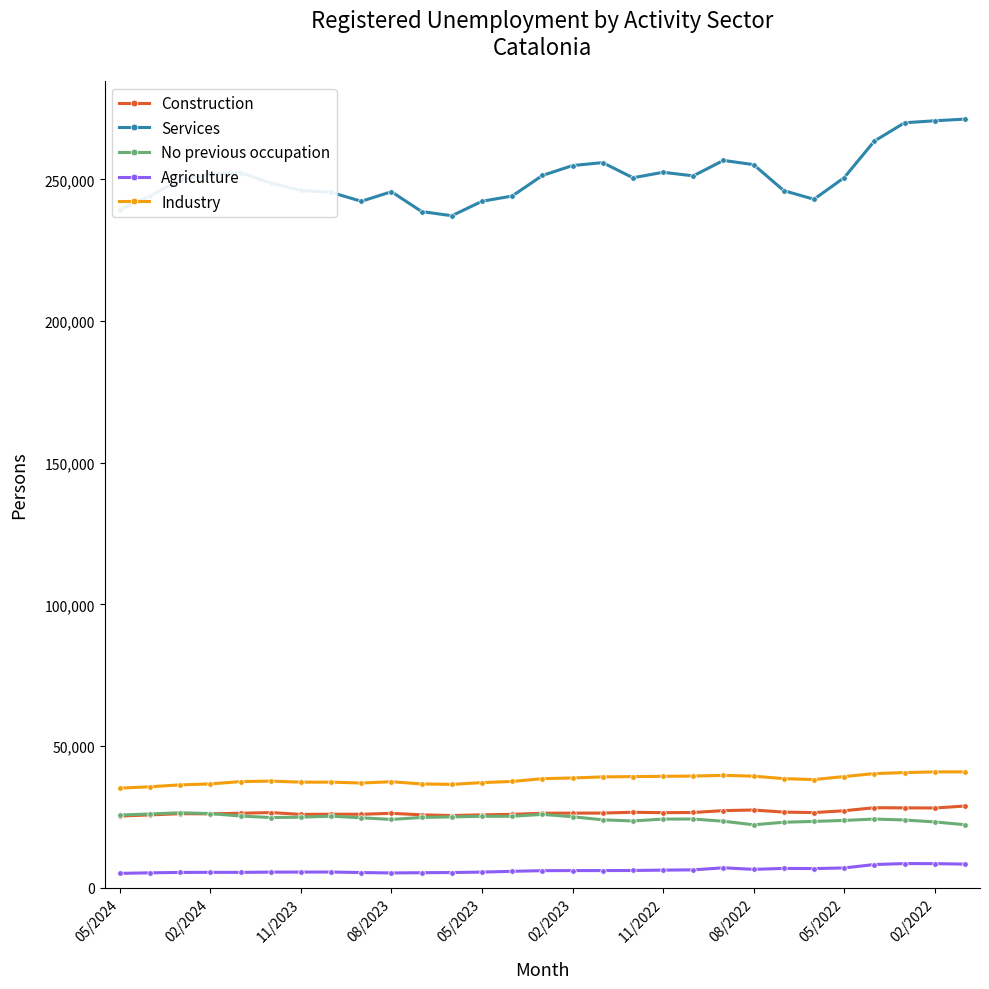

Which series has the largest total across all categories?

Services